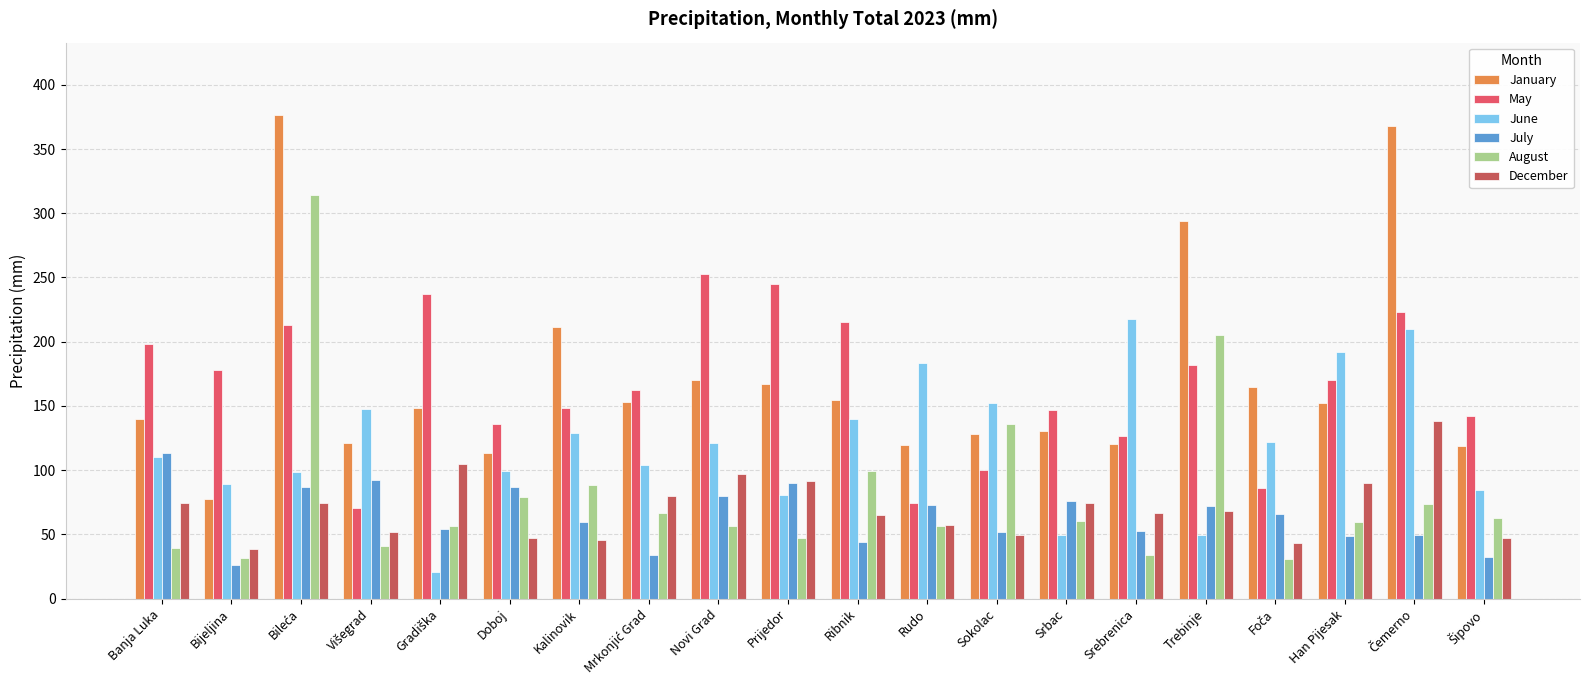

What is the difference between the highest and lowest values at Han Pijesak?

143.3